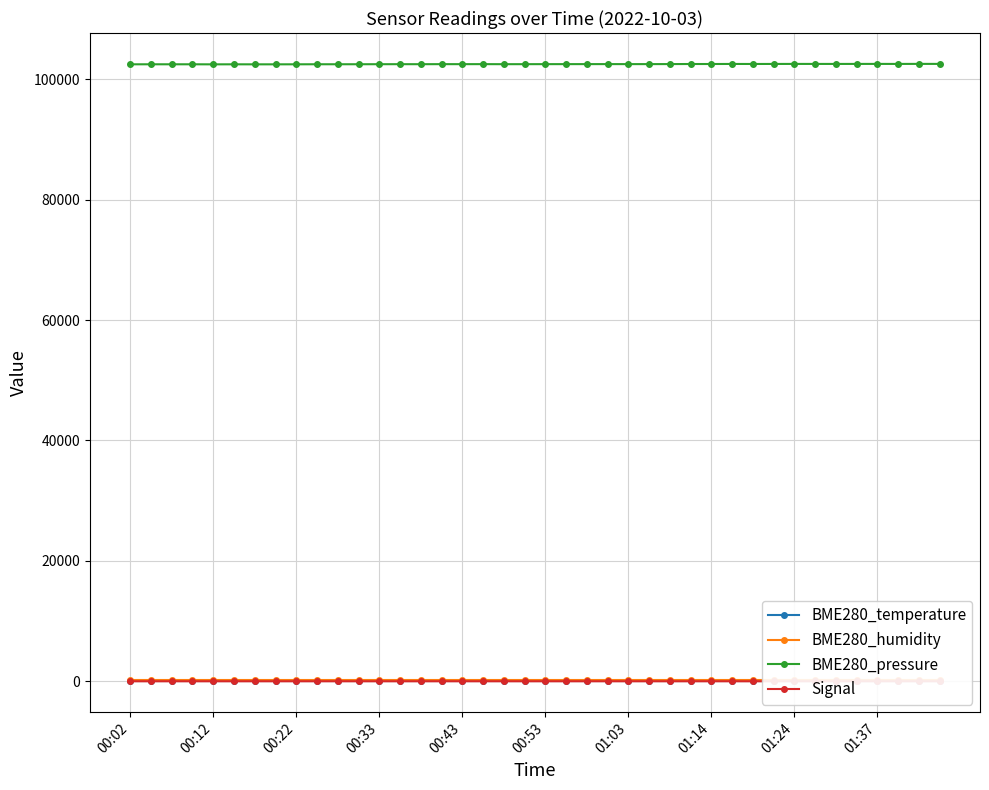

What is the value of the BME280_pressure point at the 38th from the left?

102566.7